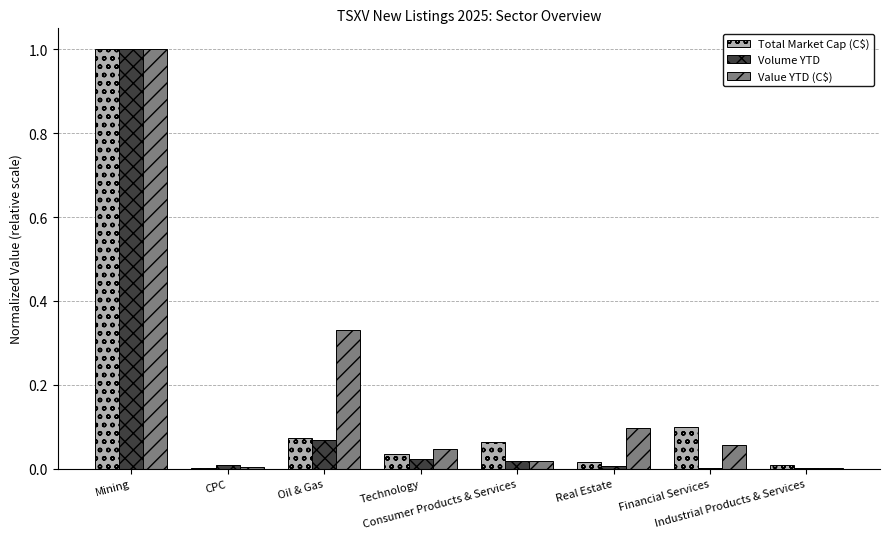

What is the maximum value for Volume YTD?

1.0